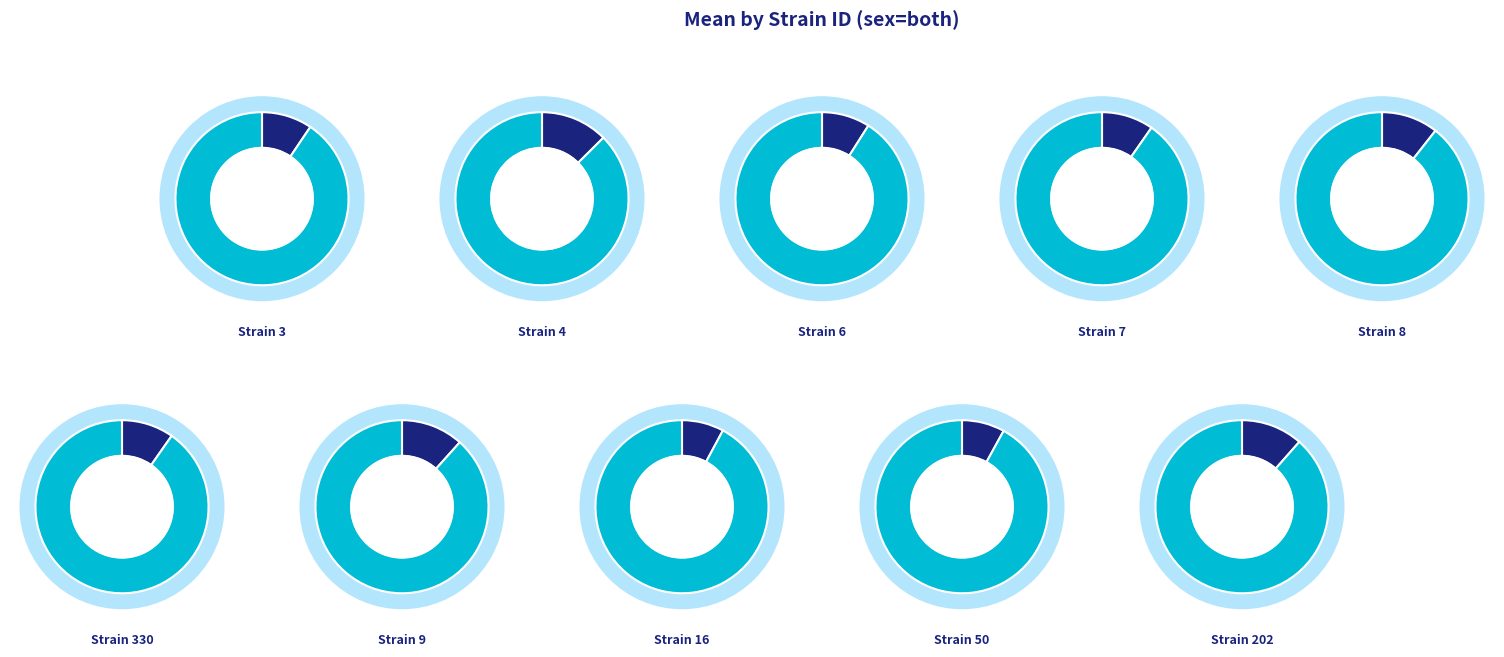

Is it true that 9 is 26% of the pie?

False